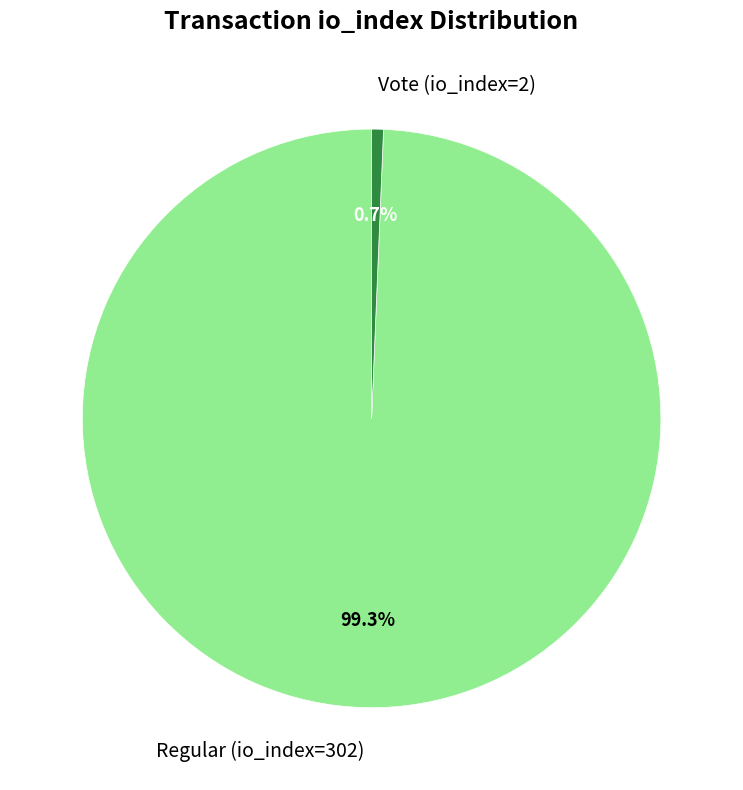

Is Vote (io_index=2) the majority of the pie?

No